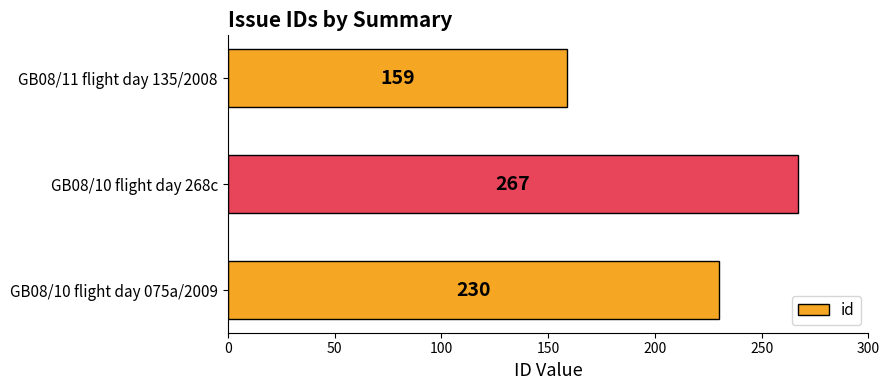

How many categories are shown in the chart?

3